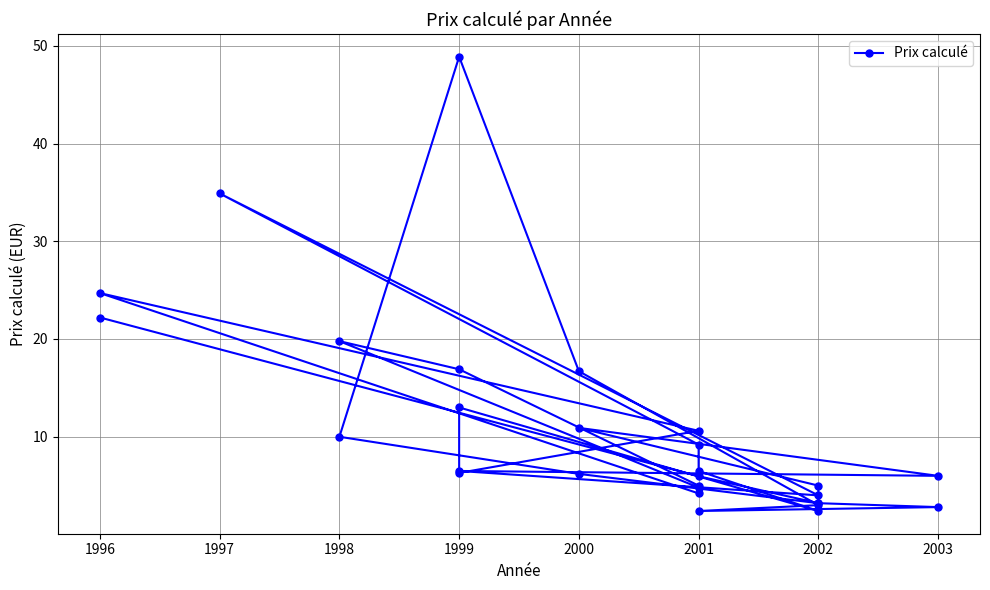

What is the value of the 28th point from the left?

6.0